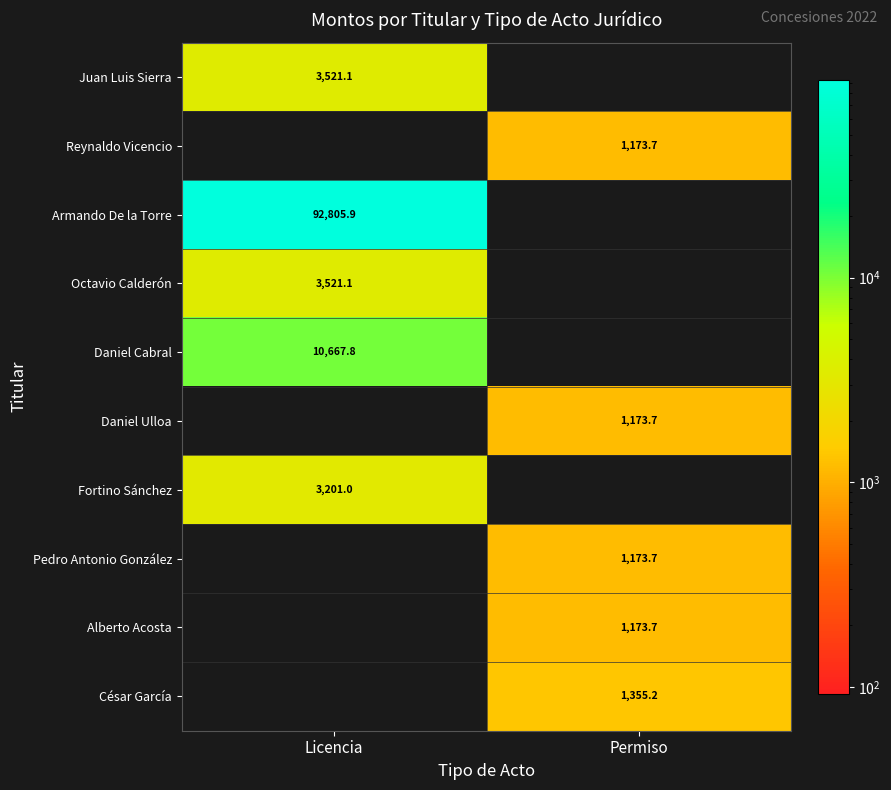

What is the total value across all series at Permiso?

6050.0